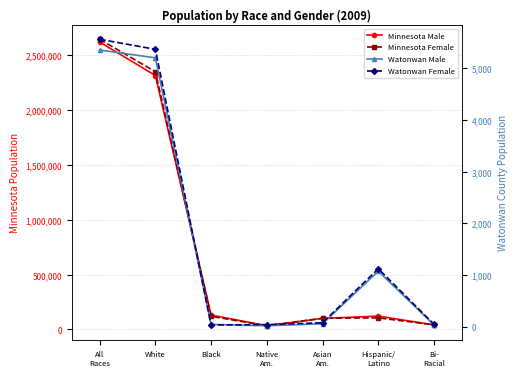

How many values in the Watonwan Male series are below 56?

3